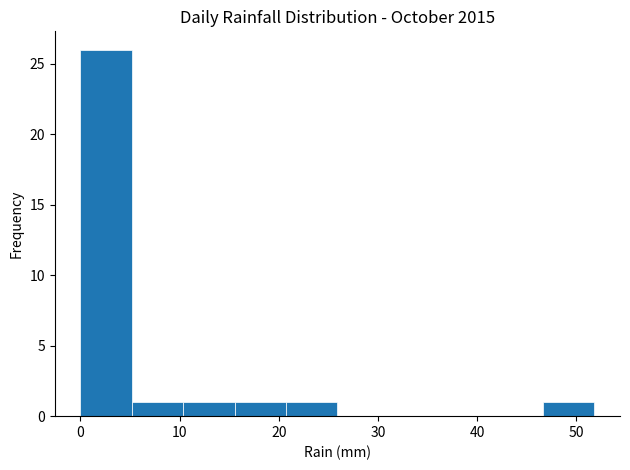

Reading left to right, transcribe this chart: for each bar, give the range it covers on the x-axis and its height. Neither the bar edges nor the heights are printed on the chart, so give them approximately, as read against the axes.

0 to 5: 26
5 to 10: 1
10 to 16: 1
16 to 21: 1
21 to 26: 1
26 to 31: 0
31 to 36: 0
36 to 41: 0
41 to 47: 0
47 to 52: 1